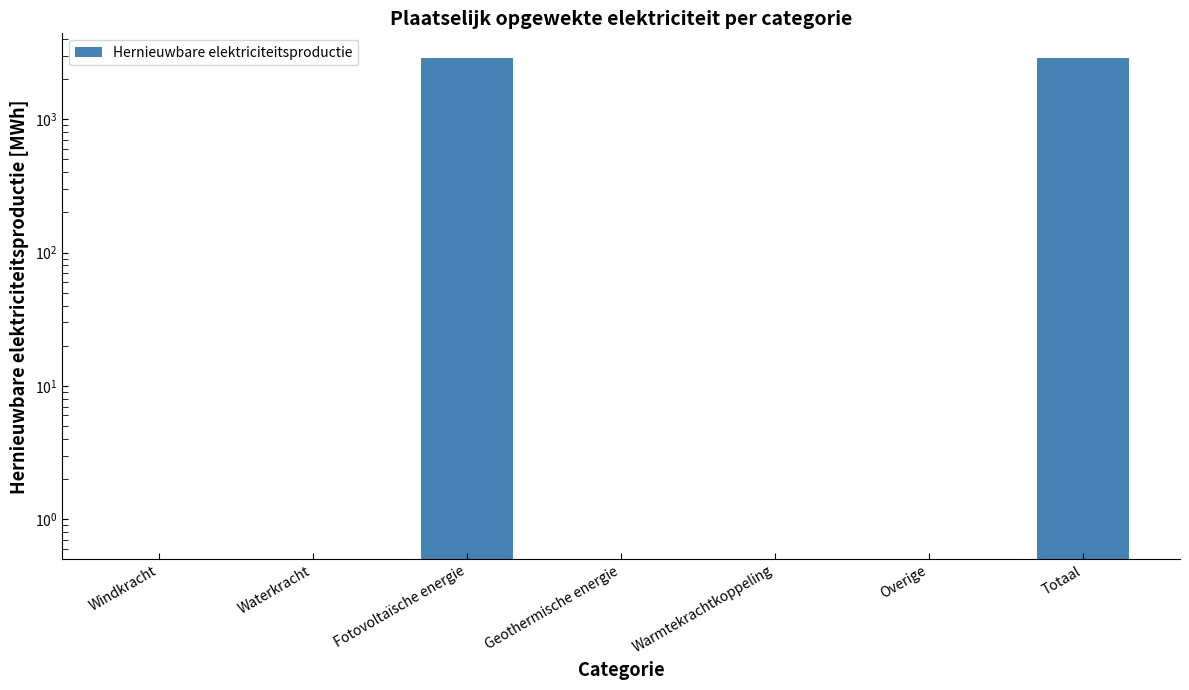

Rank the categories by value from lowest to highest.

Windkracht, Waterkracht, Geothermische energie, Warmtekrachtkoppeling, Overige, Fotovoltaïsche energie, Totaal